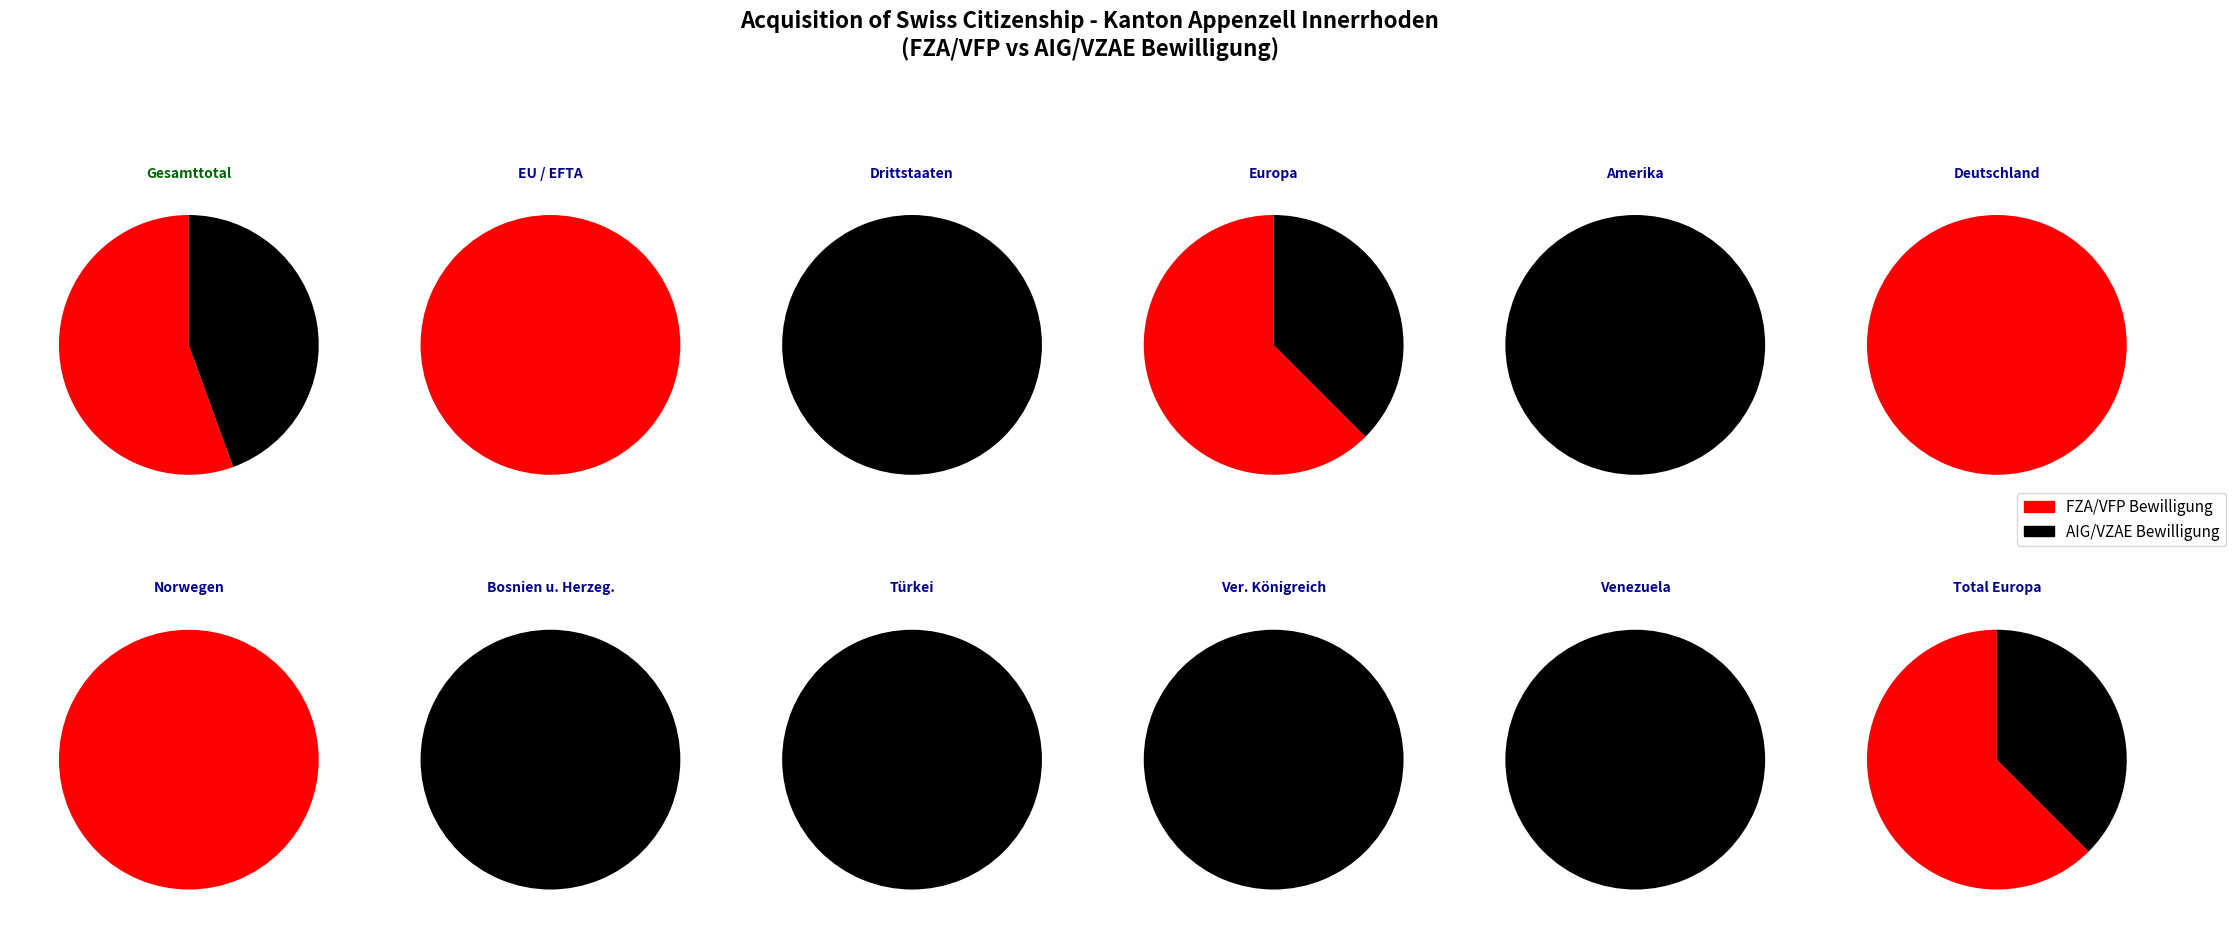

Which has a higher value, Drittstaaten or EU / EFTA?

EU / EFTA